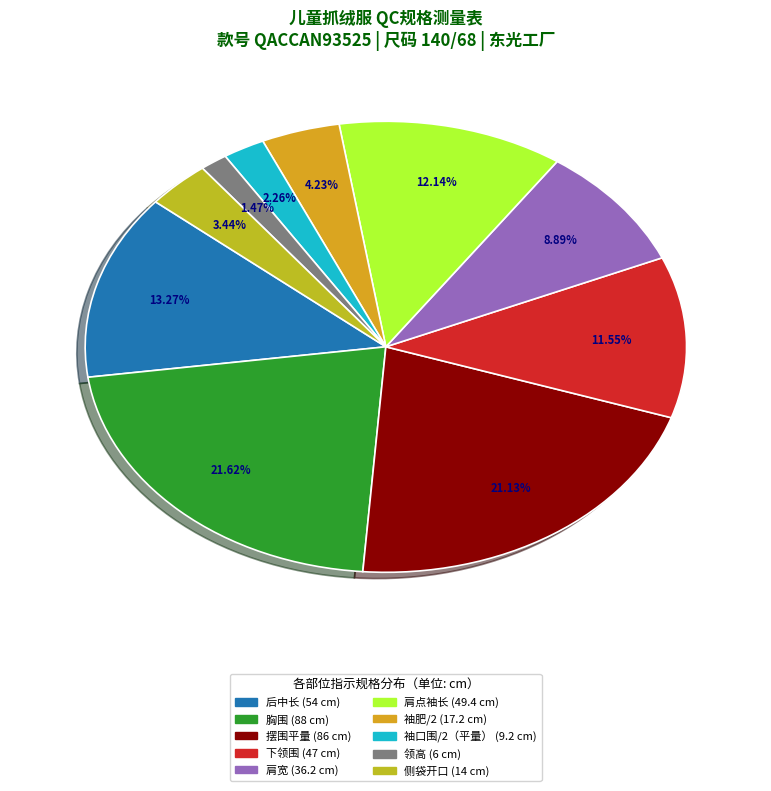

How many segments does this pie chart have?

10